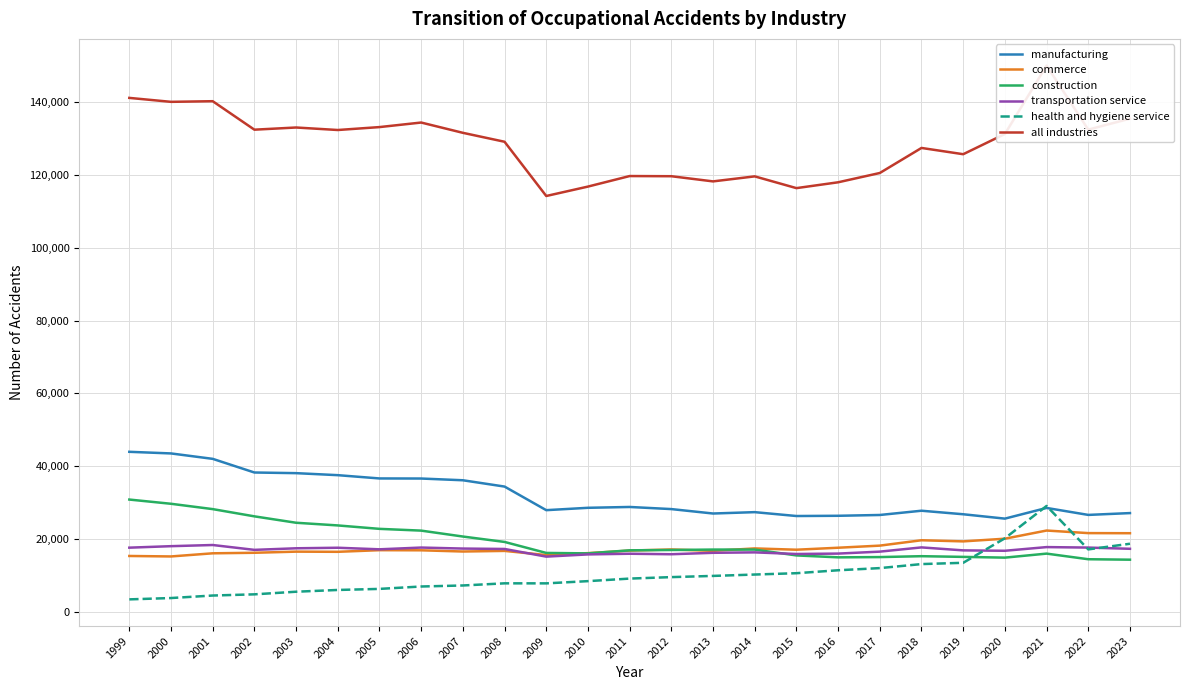

What is the spread (max minus min) of values at 2023?

120957